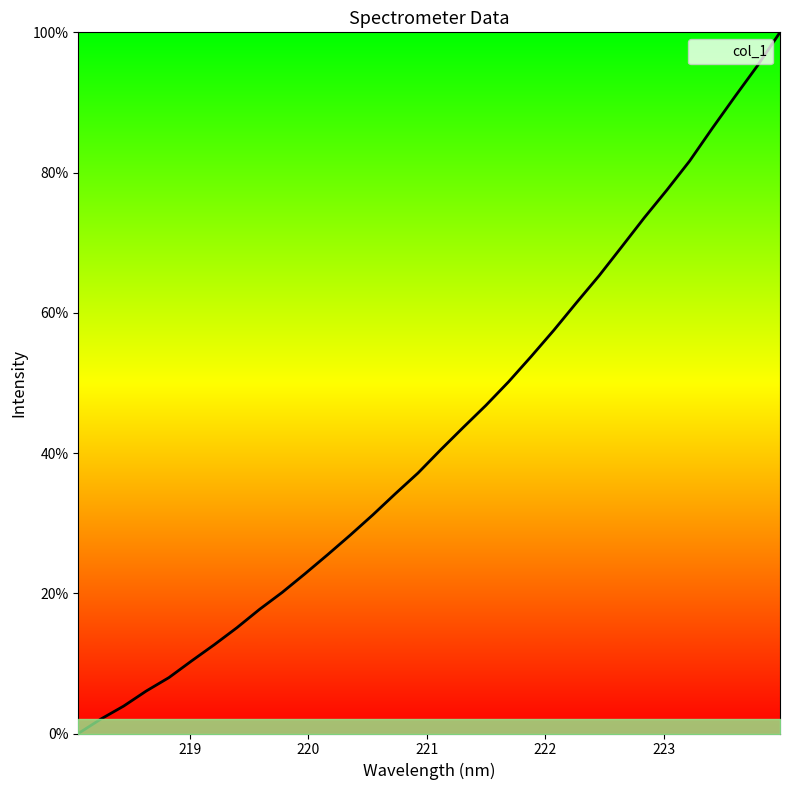

What is the difference between the maximum and minimum values?

100.0